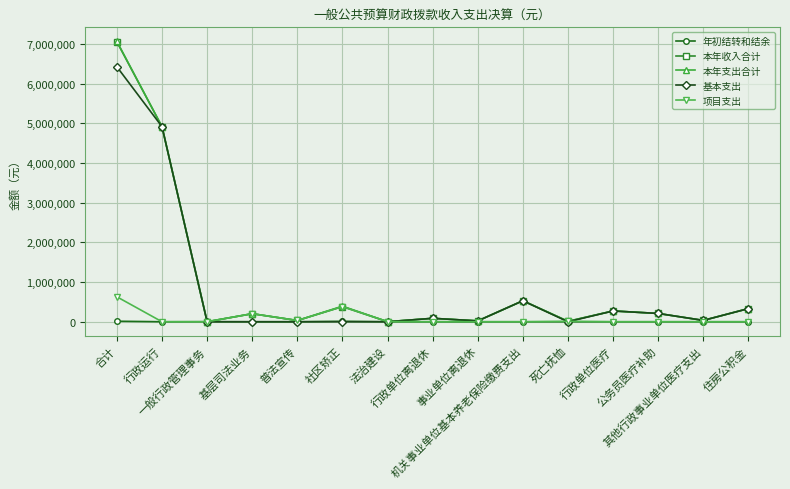

Which series has the widest spread of values?

本年支出合计